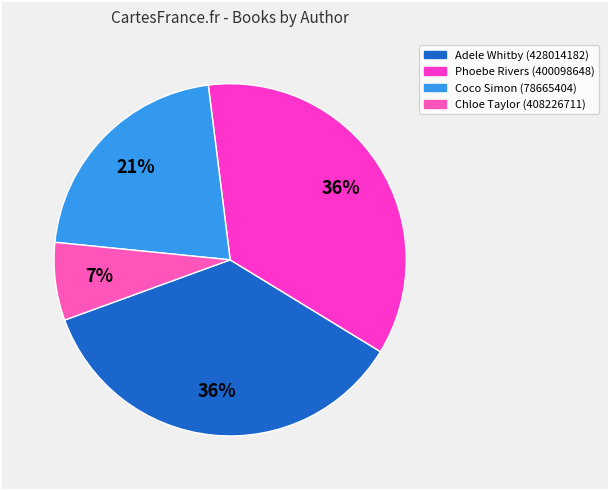

To the nearest percent, what is the difference between the Coco Simon (78665404) and Phoebe Rivers (400098648) slice percentages?

14%